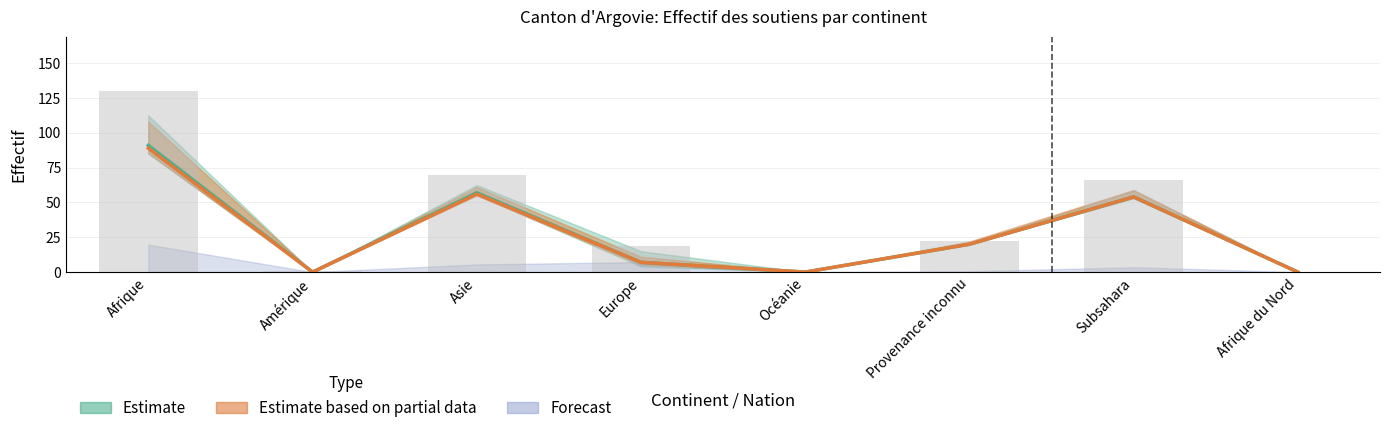

How many positive values does the Total domaine etranger series have?

6